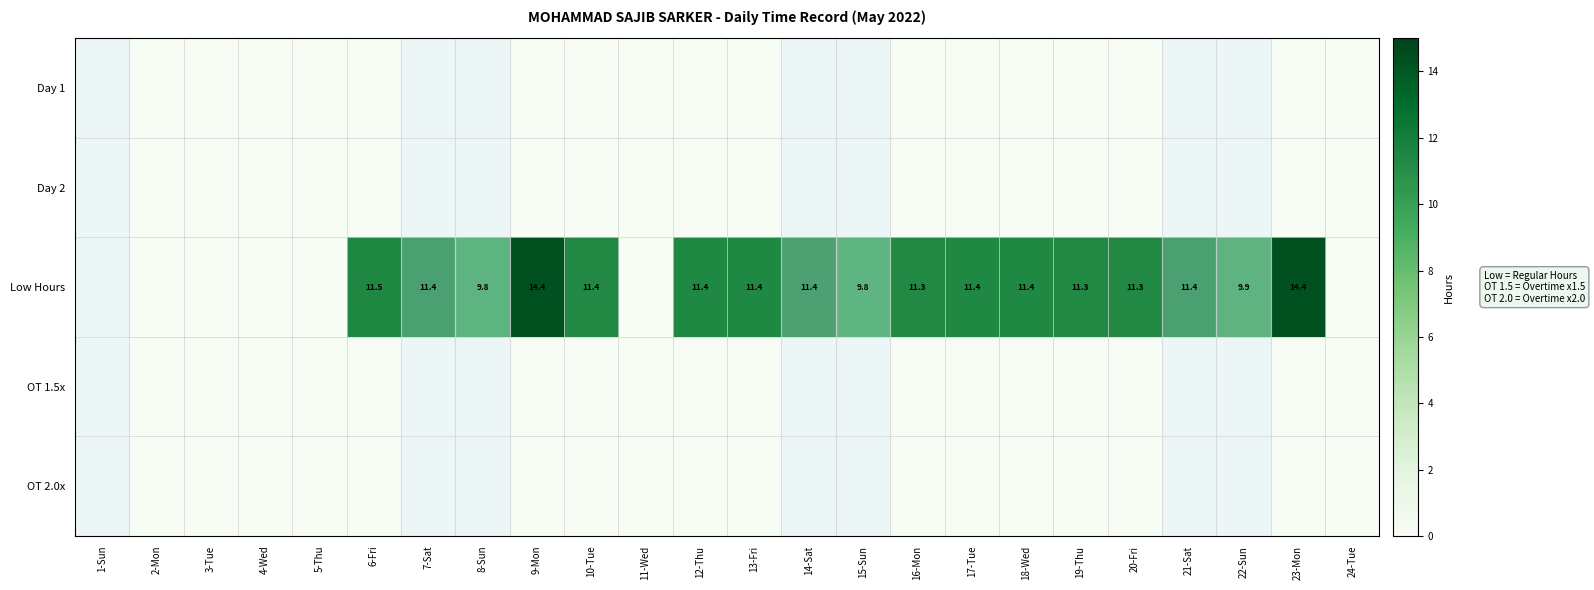

The value of Low Hours at 15-Sun is 9.8. True or false?

True